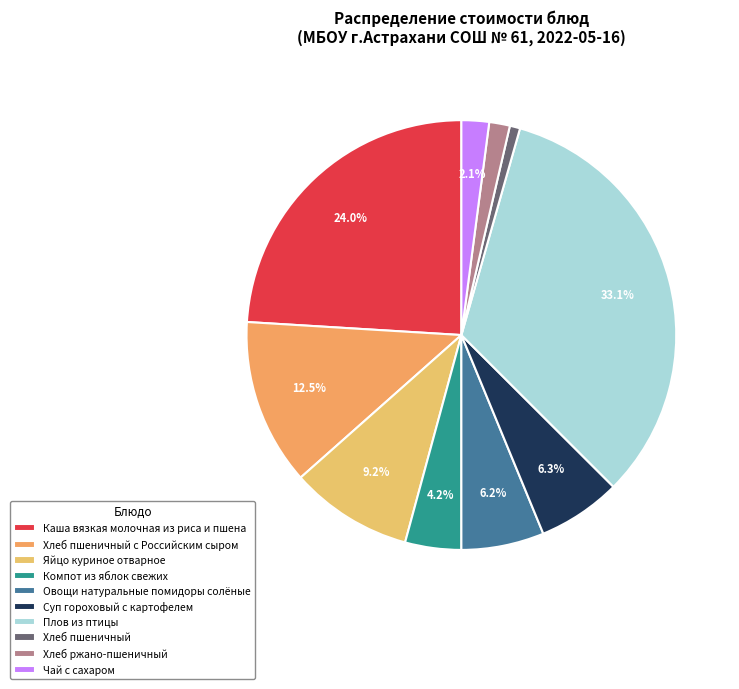

Which has a higher value, Плов из птицы or Суп гороховый с картофелем?

Плов из птицы